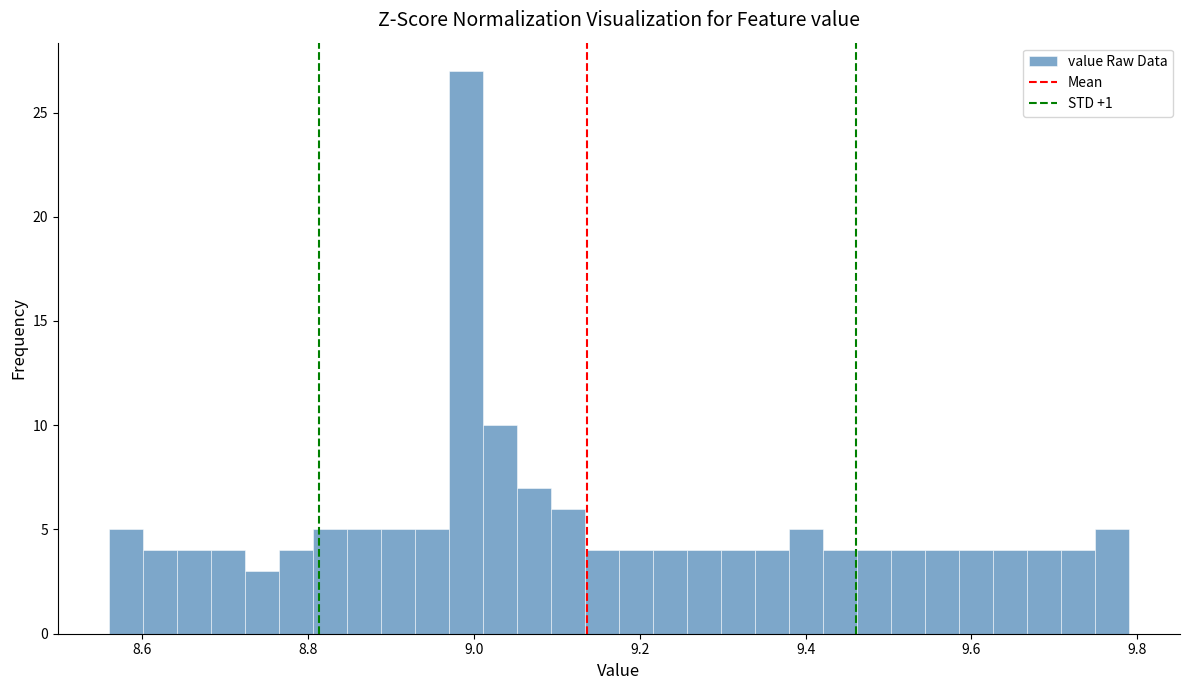

Read against the x-axis, roughly where is the centre of the tallest bar?

9.00